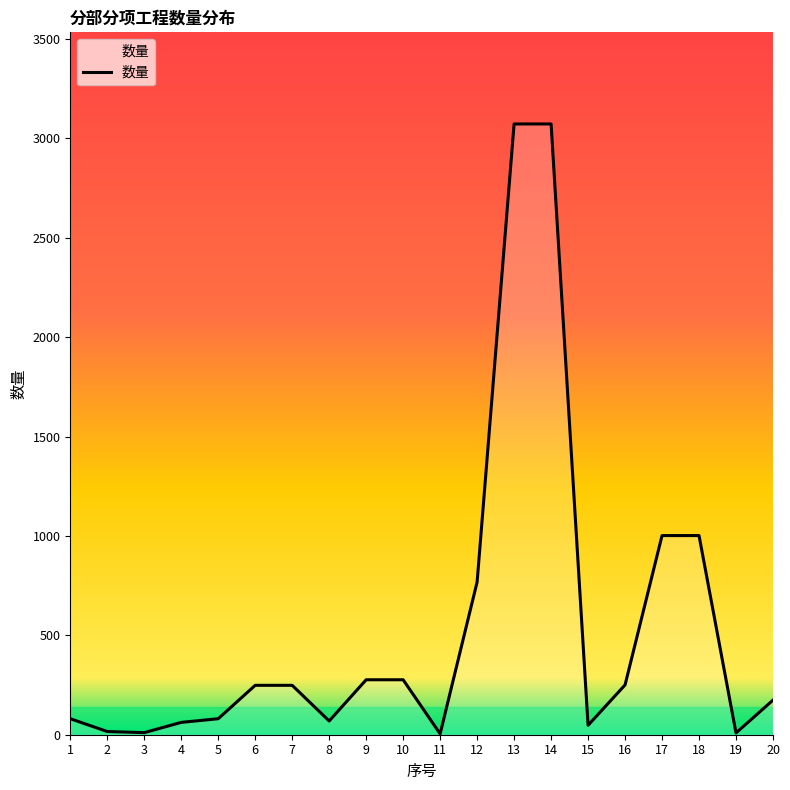

Count the number of values greater than 248.

10